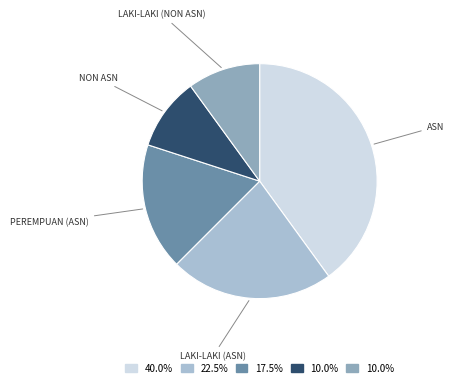

Is there any slice that represents more than half of the pie?

No